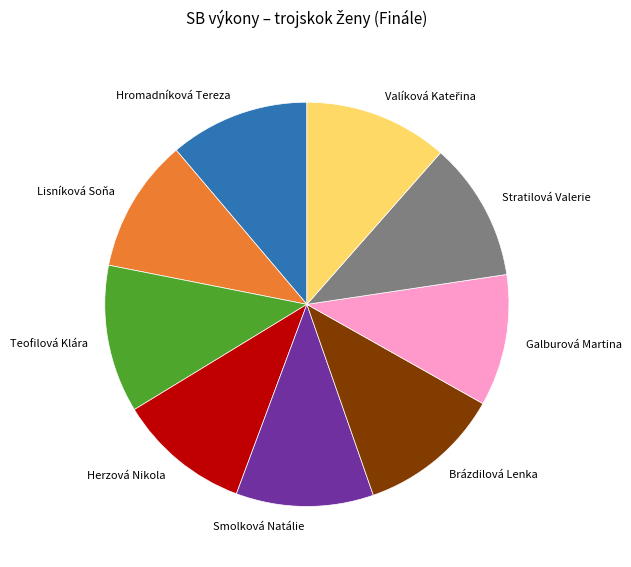

Is the sum of Teofilová Klára and Herzová Nikola greater than half?

No